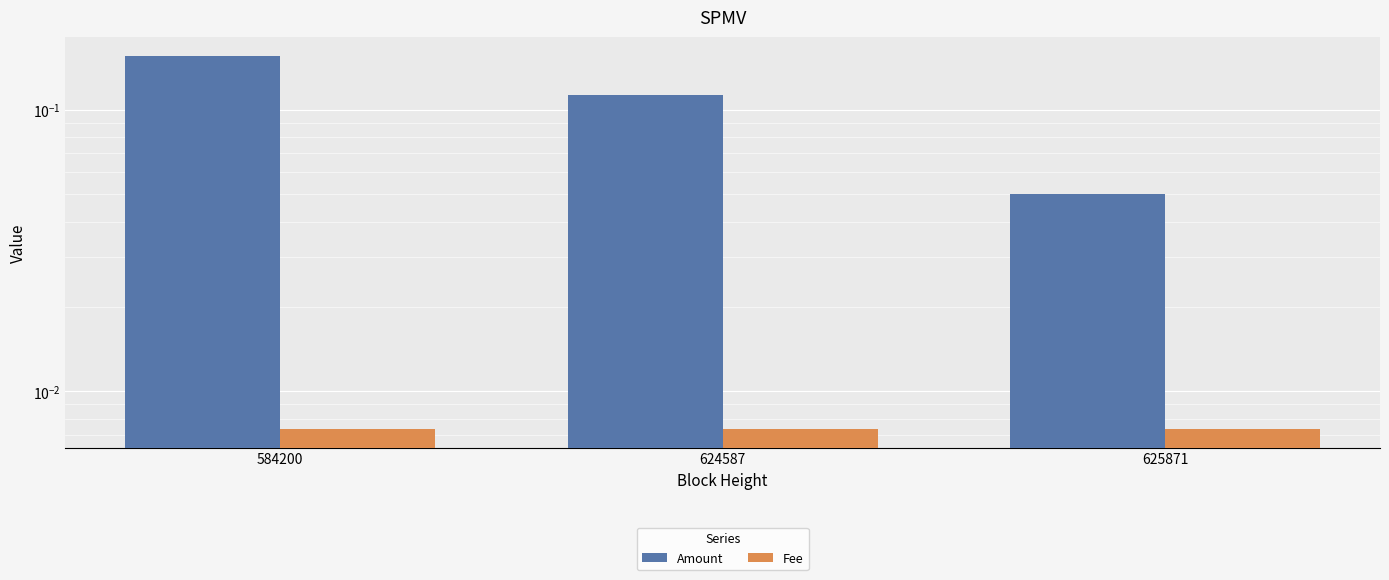

Rank the series by their average value, from highest to lowest.

Amount, Fee